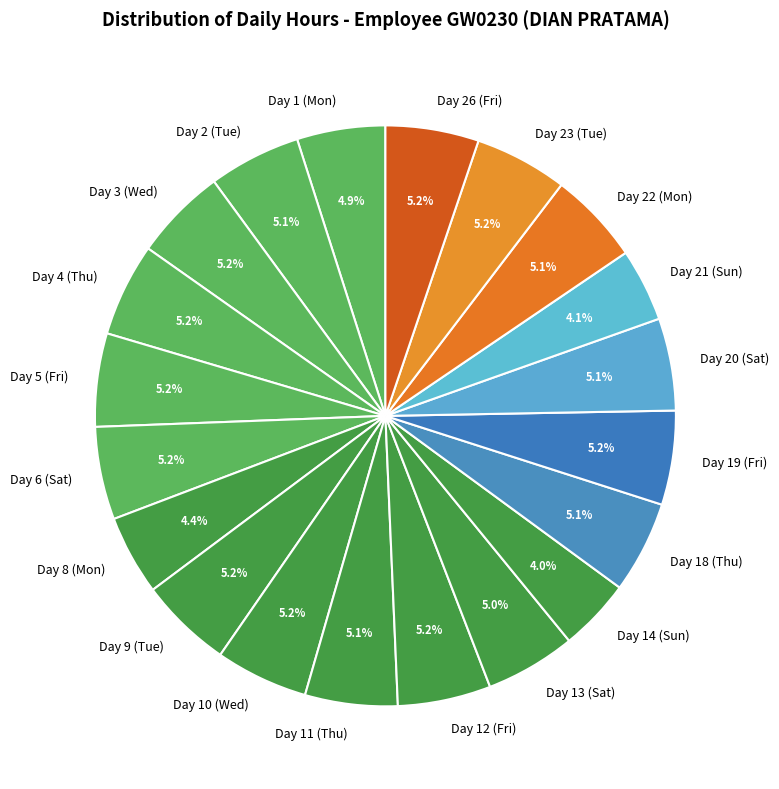

Count the number of slices in the pie.

20